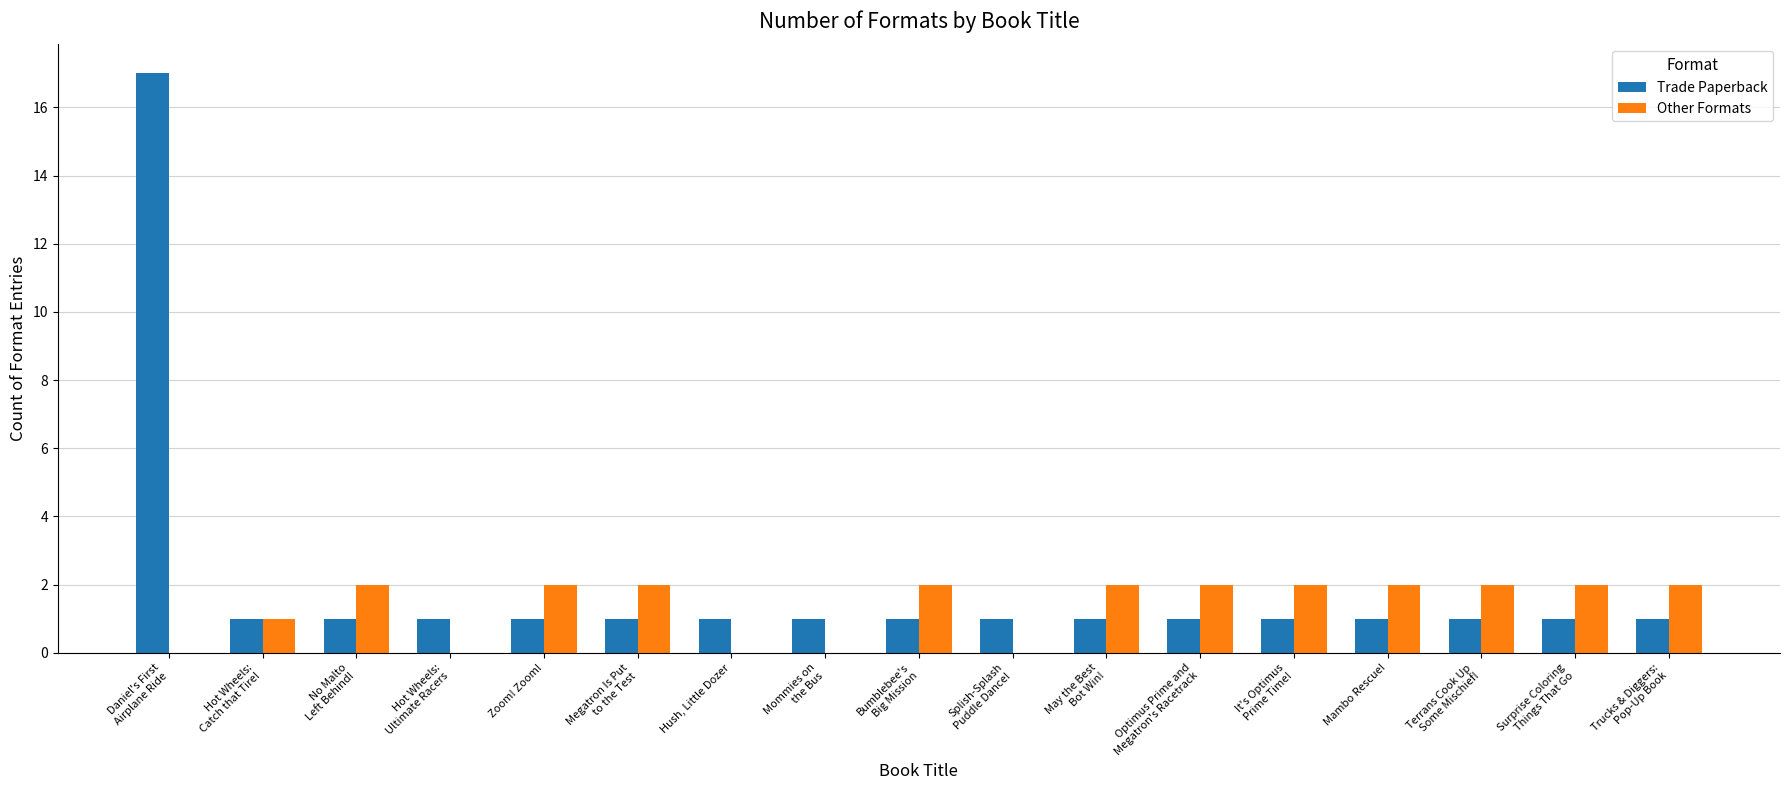

Reading left to right, transcribe all the data shown in this chart.

Trade Paperback: Daniel's First
Airplane Ride=17	Hot Wheels:
Catch that Tire!=1	No Malto
Left Behind!=1	Hot Wheels:
Ultimate Racers=1	Zoom! Zoom!=1	Megatron Is Put
to the Test=1	Hush, Little Dozer=1	Mommies on
the Bus=1	Bumblebee's
Big Mission=1	Splish-Splash
Puddle Dance!=1	May the Best
Bot Win!=1	Optimus Prime and
Megatron's Racetrack=1	It's Optimus
Prime Time!=1	Mambo Rescue!=1	Terrans Cook Up
Some Mischief!=1	Surprise Coloring
Things That Go=1	Trucks & Diggers:
Pop-Up Book=1
Other Formats: Daniel's First
Airplane Ride=0	Hot Wheels:
Catch that Tire!=1	No Malto
Left Behind!=2	Hot Wheels:
Ultimate Racers=0	Zoom! Zoom!=2	Megatron Is Put
to the Test=2	Hush, Little Dozer=0	Mommies on
the Bus=0	Bumblebee's
Big Mission=2	Splish-Splash
Puddle Dance!=0	May the Best
Bot Win!=2	Optimus Prime and
Megatron's Racetrack=2	It's Optimus
Prime Time!=2	Mambo Rescue!=2	Terrans Cook Up
Some Mischief!=2	Surprise Coloring
Things That Go=2	Trucks & Diggers:
Pop-Up Book=2